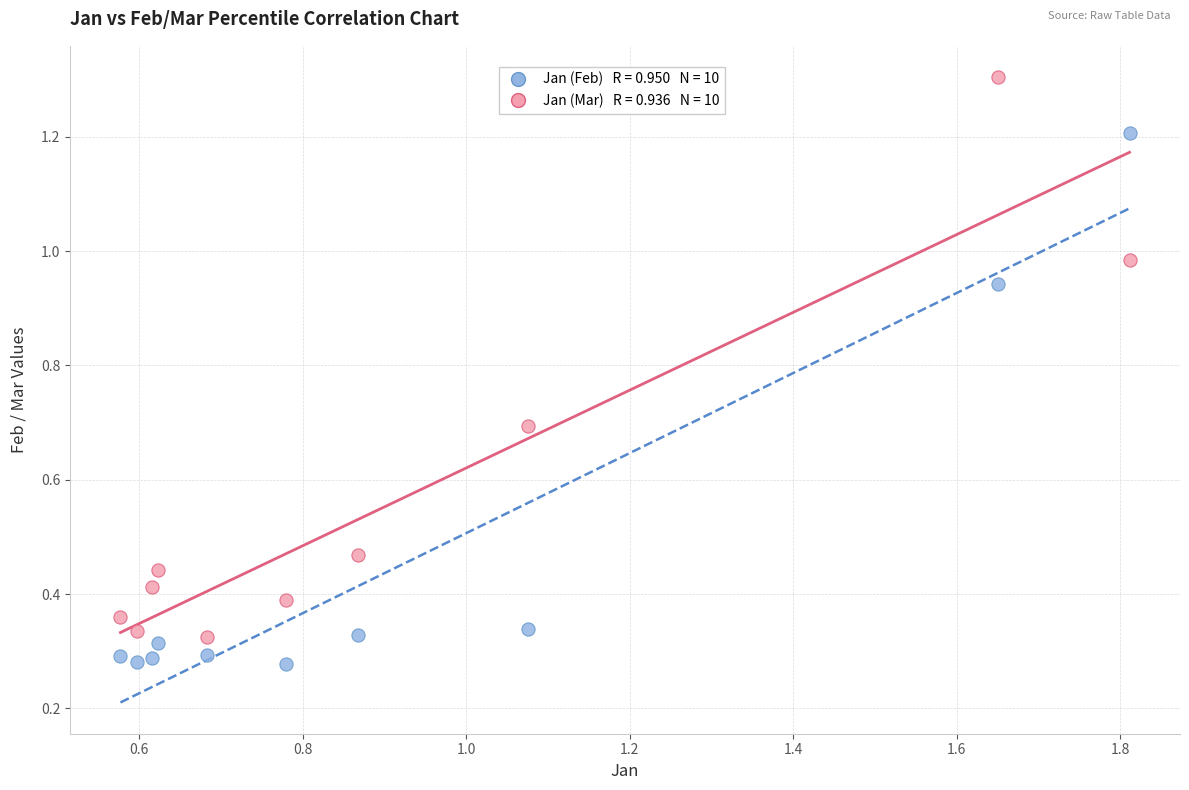

Across all data points, what is the range of X values (max minus min)?

1.2